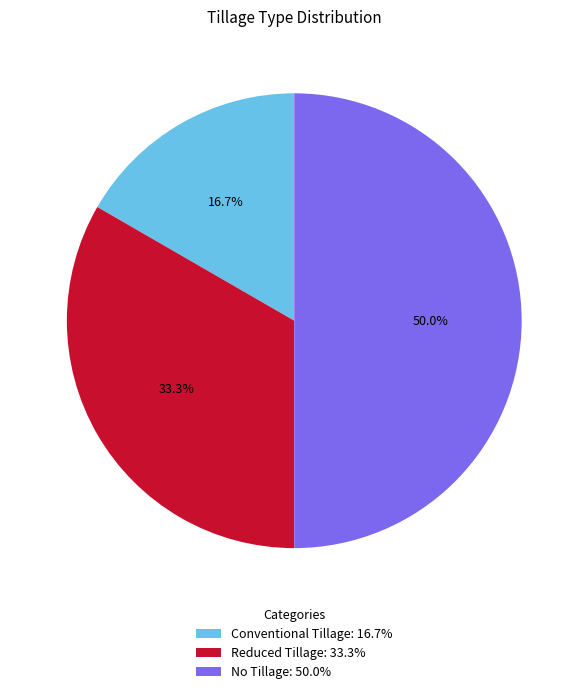

True or false: Conventional Tillage accounts for 31% of the total.

False